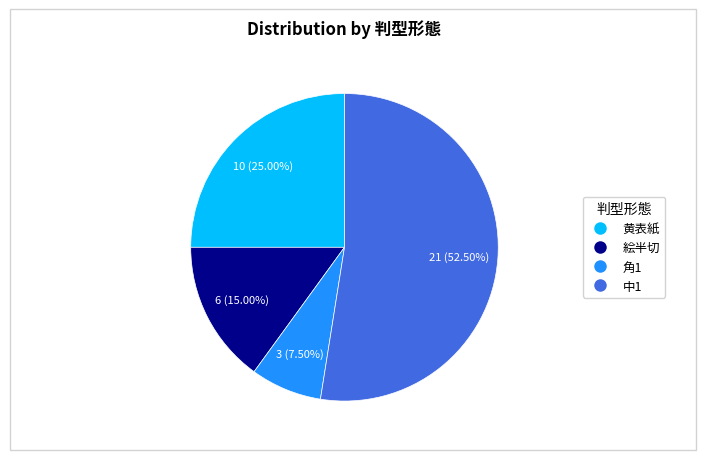

Combined, do 絵半切 and 黄表紙 account for over 50%?

No